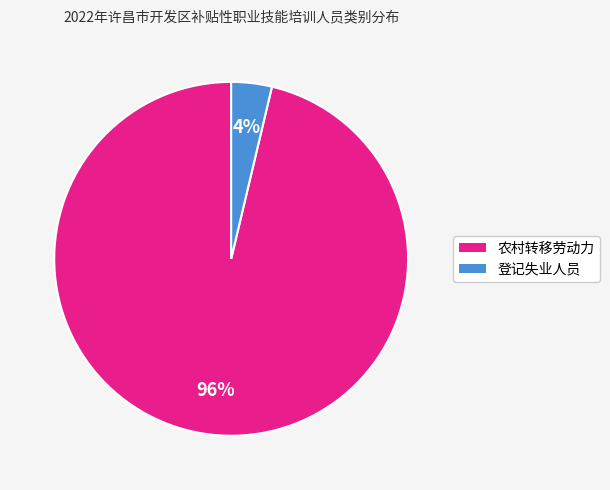

The 登记失业人员 slice represents 4% of the pie. True or false?

True